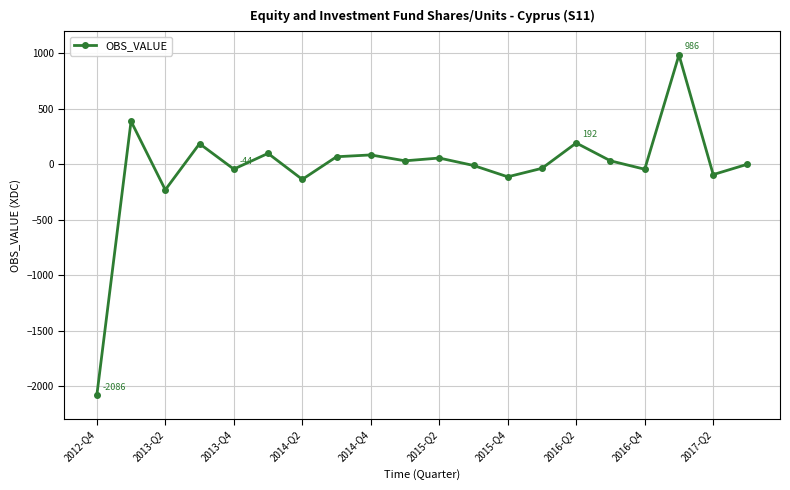

What is the average value?

-33.8